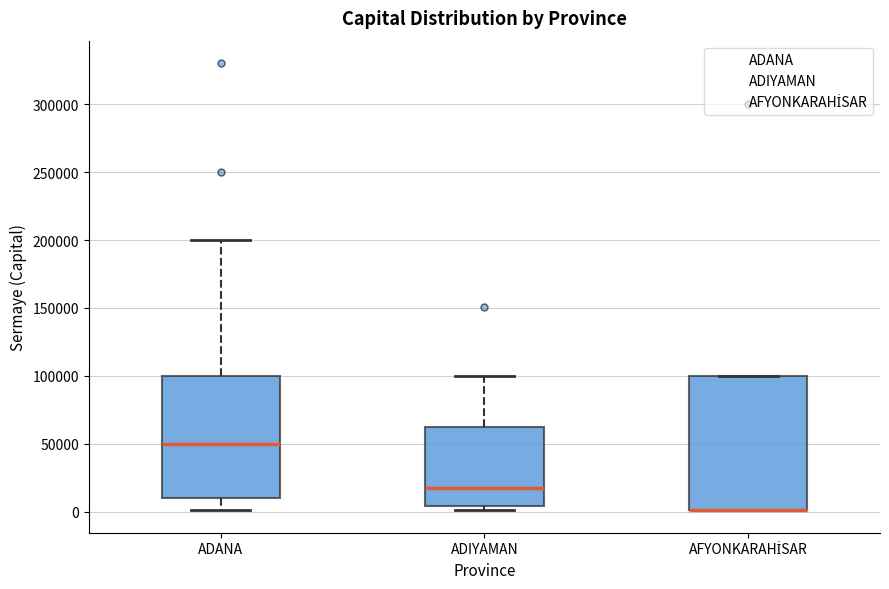

Reading left to right, transcribe this box plot: for each box, give where its median line is, the range the box spans, and where its two whiskers end, as read against the y-axis. The values are not printed on the chart, so give them approximately, as read against the axis.

ADANA: median 50000, box 10000 to 100000, whiskers 0 to 200000
ADIYAMAN: median 20000, box 5000 to 65000, whiskers 0 to 100000
AFYONKARAHİSAR: median 0 (drawn on the box's lower edge), box 0 to 100000, whiskers 0 to 100000